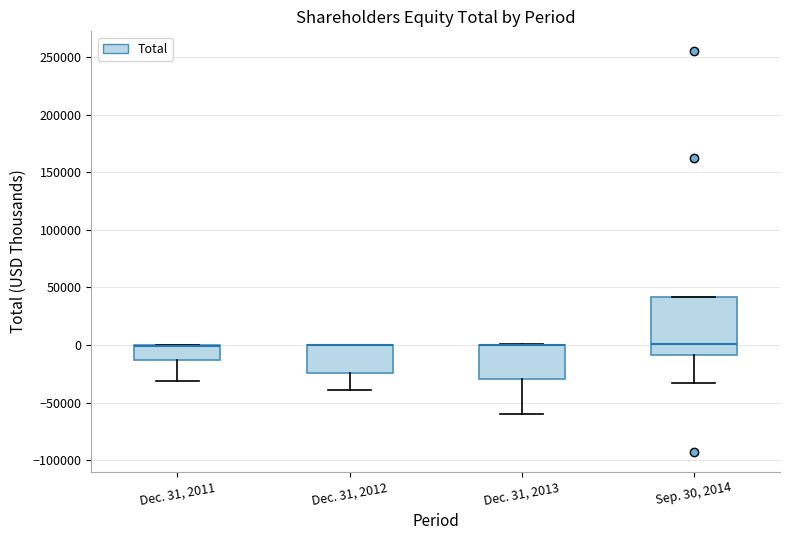

Comparing the boxes themselves (not the whiskers), which one is the tallest?

Sep. 30, 2014